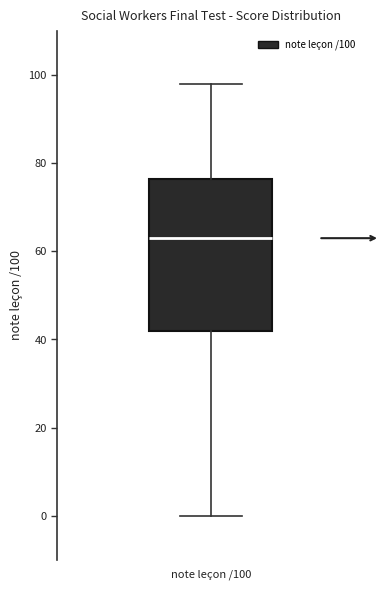

Read this box plot against the y-axis: the position of the median line, the range covered by the box, and the ends of both whiskers. The values are not printed on the chart, so give them approximately, as read against the axis.

median 64, box 42 to 76, whiskers 0 to 98